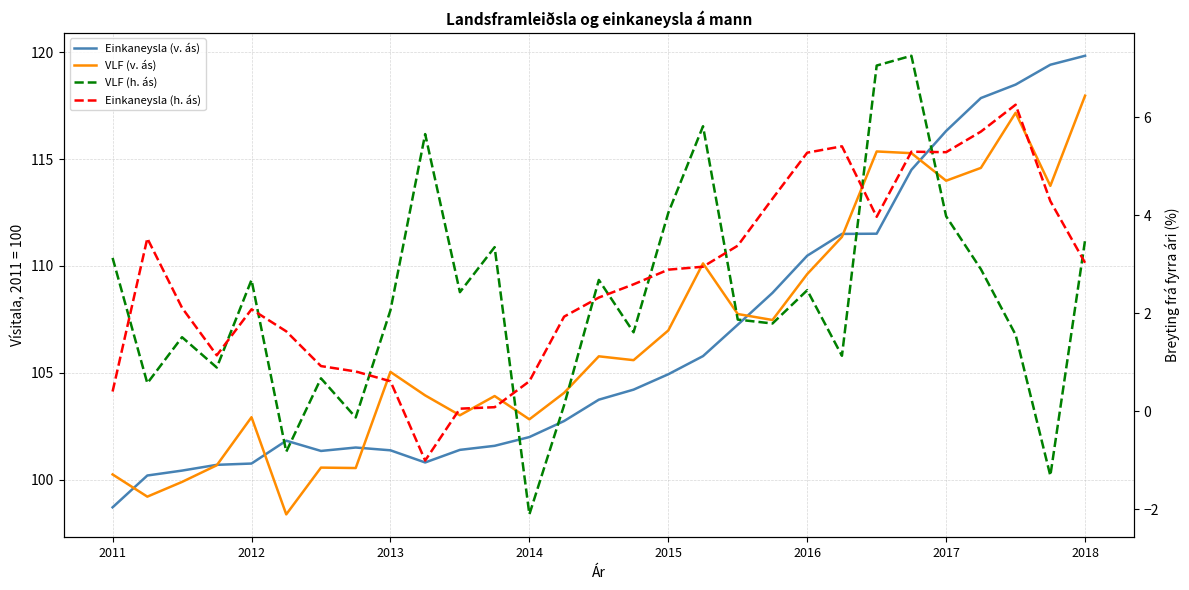

What are all the series names shown in the legend?

Einkaneysla (v. ás), VLF (v. ás), VLF (h. ás), Einkaneysla (h. ás)